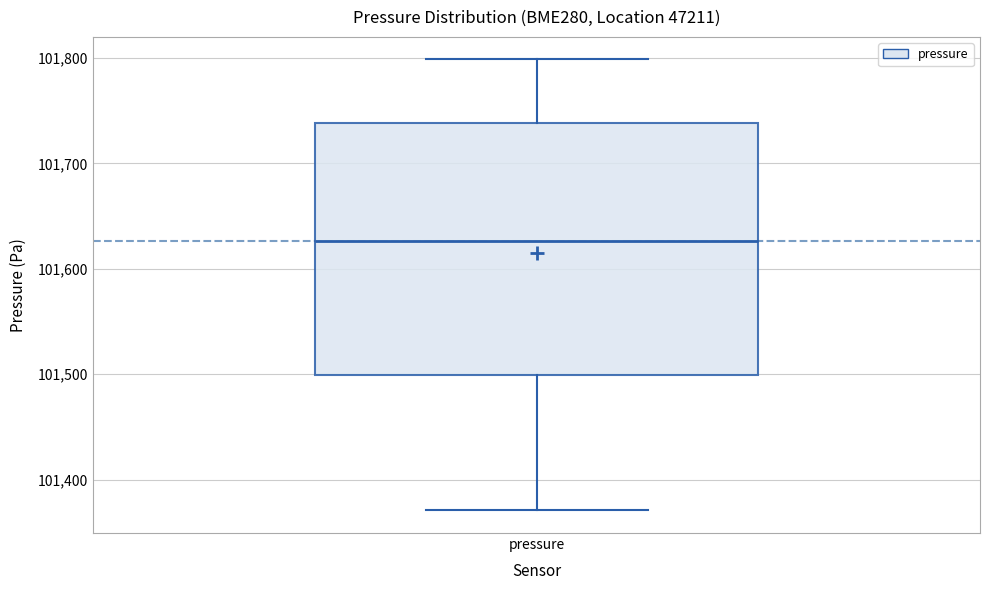

Read this box plot against the y-axis: the position of the median line, the range covered by the box, and the ends of both whiskers. The values are not printed on the chart, so give them approximately, as read against the axis.

median 101630, box 101500 to 101740, whiskers 101370 to 101800